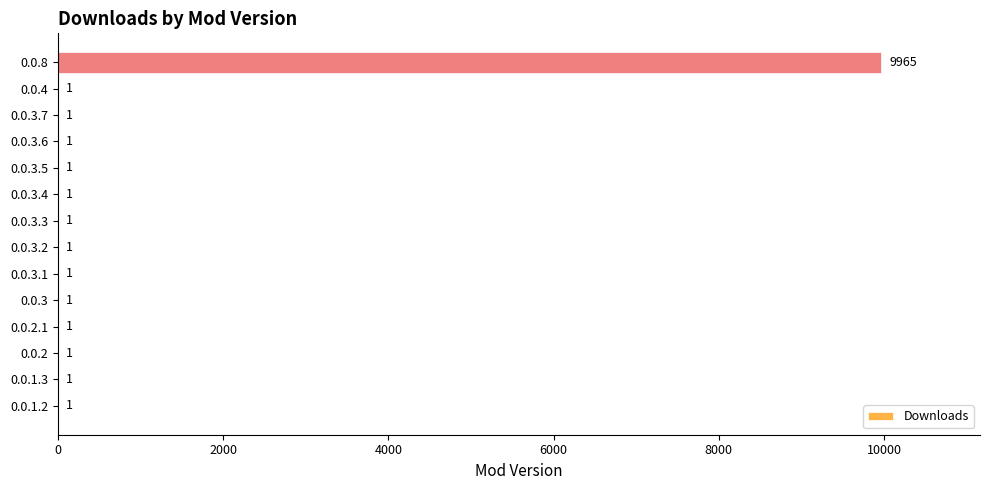

Is it true that the value at 0.0.2.1 is 1?

True